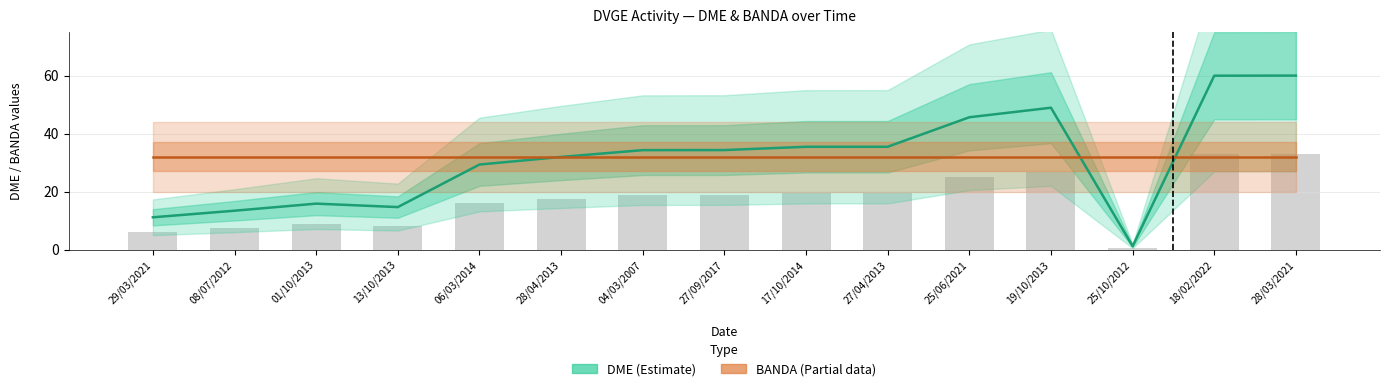

Is the value of BANDA (Partial) at 01/10/2013 greater than the value of DME (Estimate) at 27/09/2017?

No